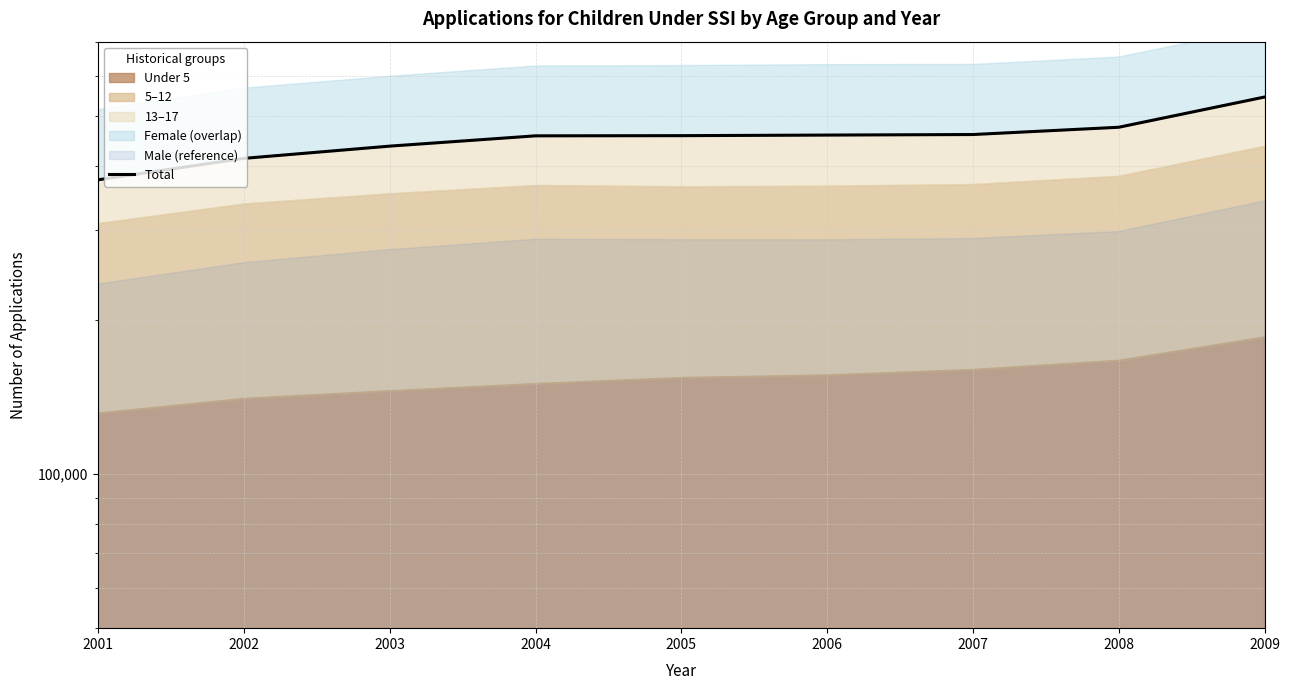

Which label corresponds to the largest value in the chart?

2009